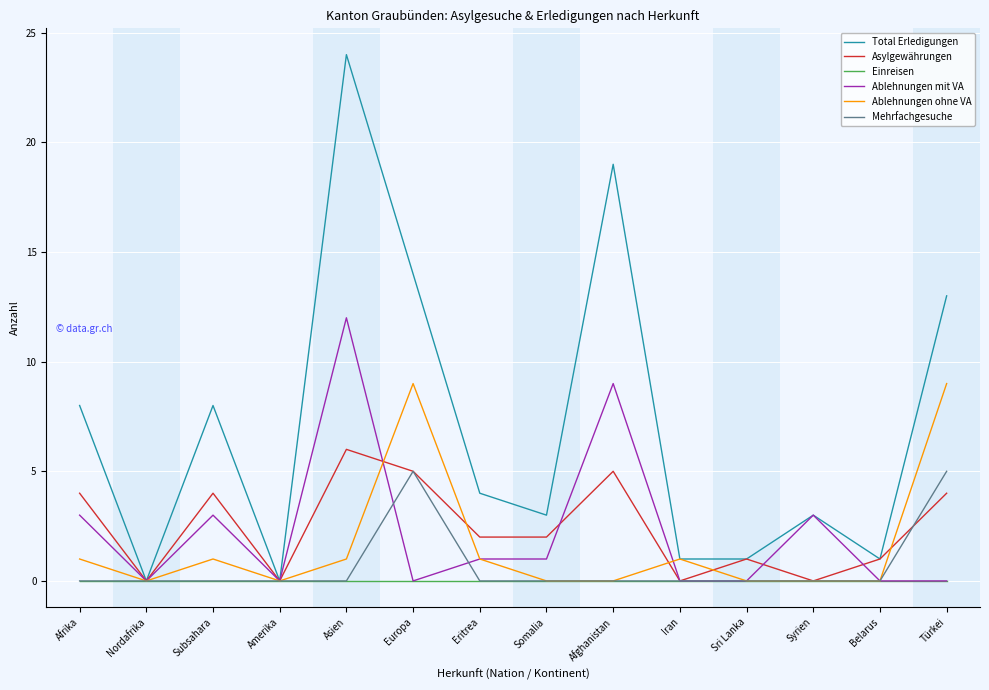

The Ablehnungen mit VA series shows 13 at Afghanistan. True or false?

False